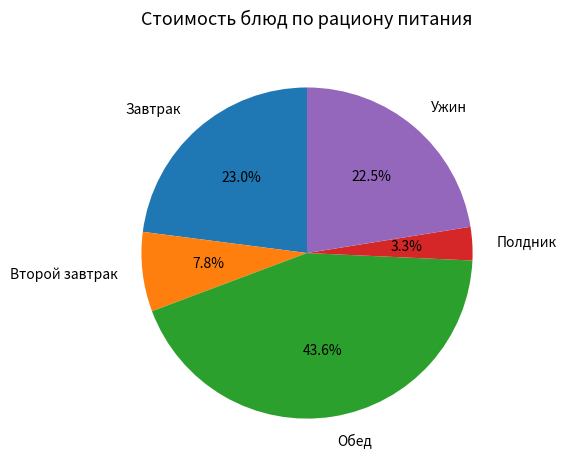

What percentage do Второй завтрак and Обед together represent?

51.3%